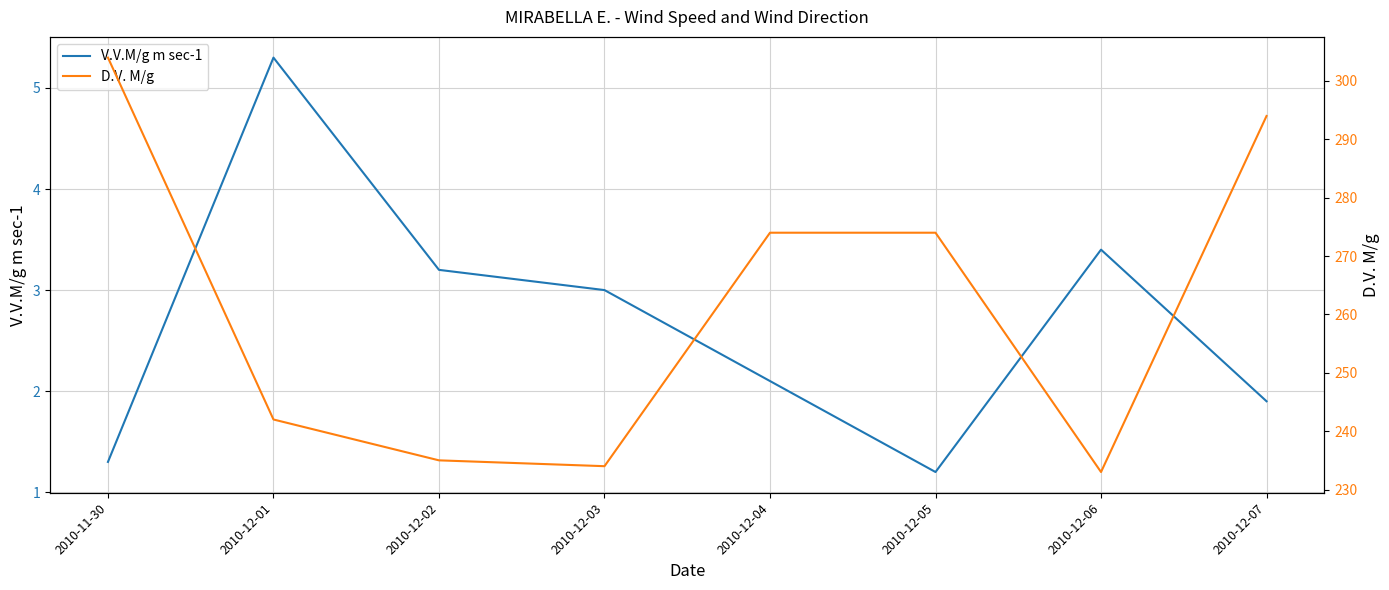

Reading left to right, extract all data points from this chart.

V.V.M/g m sec-1: 2010-11-30=1.3	2010-12-01=5.3	2010-12-02=3.2	2010-12-03=3.0	2010-12-04=2.1	2010-12-05=1.2	2010-12-06=3.4	2010-12-07=1.9
D.V. M/g: 2010-11-30=304.0	2010-12-01=242.0	2010-12-02=235.0	2010-12-03=234.0	2010-12-04=274.0	2010-12-05=274.0	2010-12-06=233.0	2010-12-07=294.0